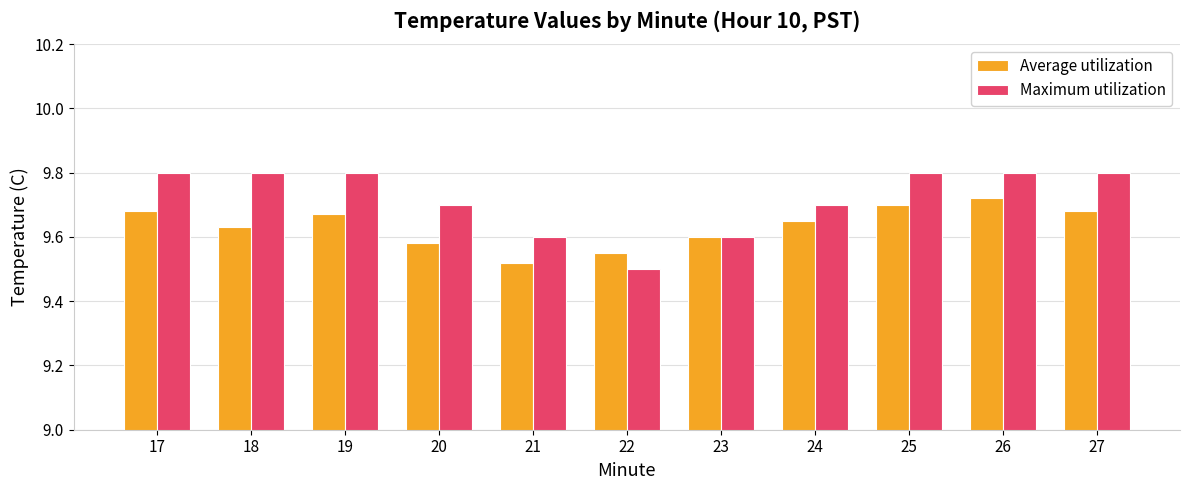

Between 18 and 19, which series saw the biggest shift?

Average utilization